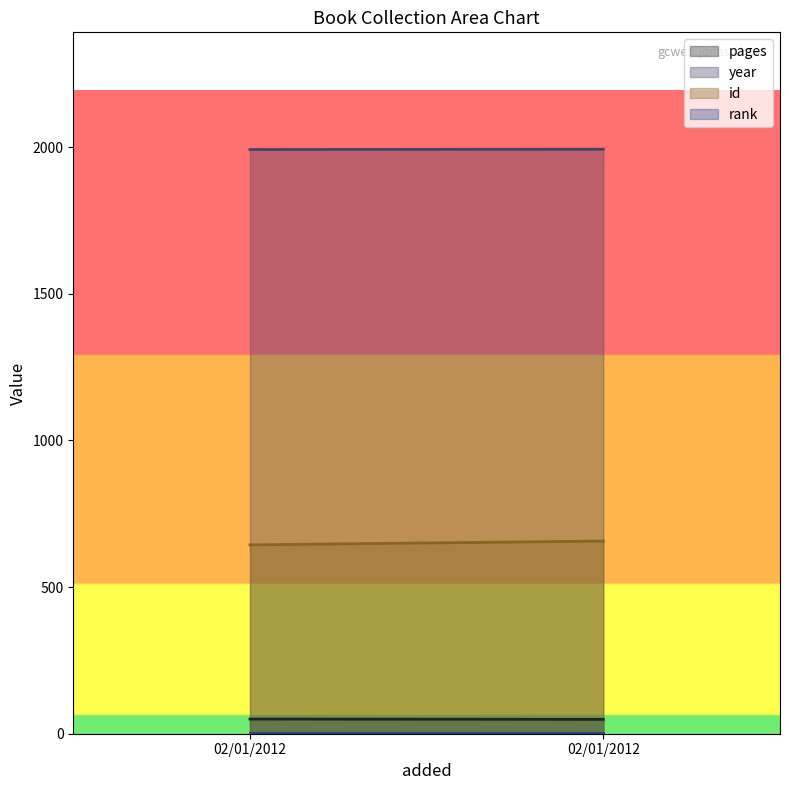

What is the total value across all series at 02/01/2012?

2687